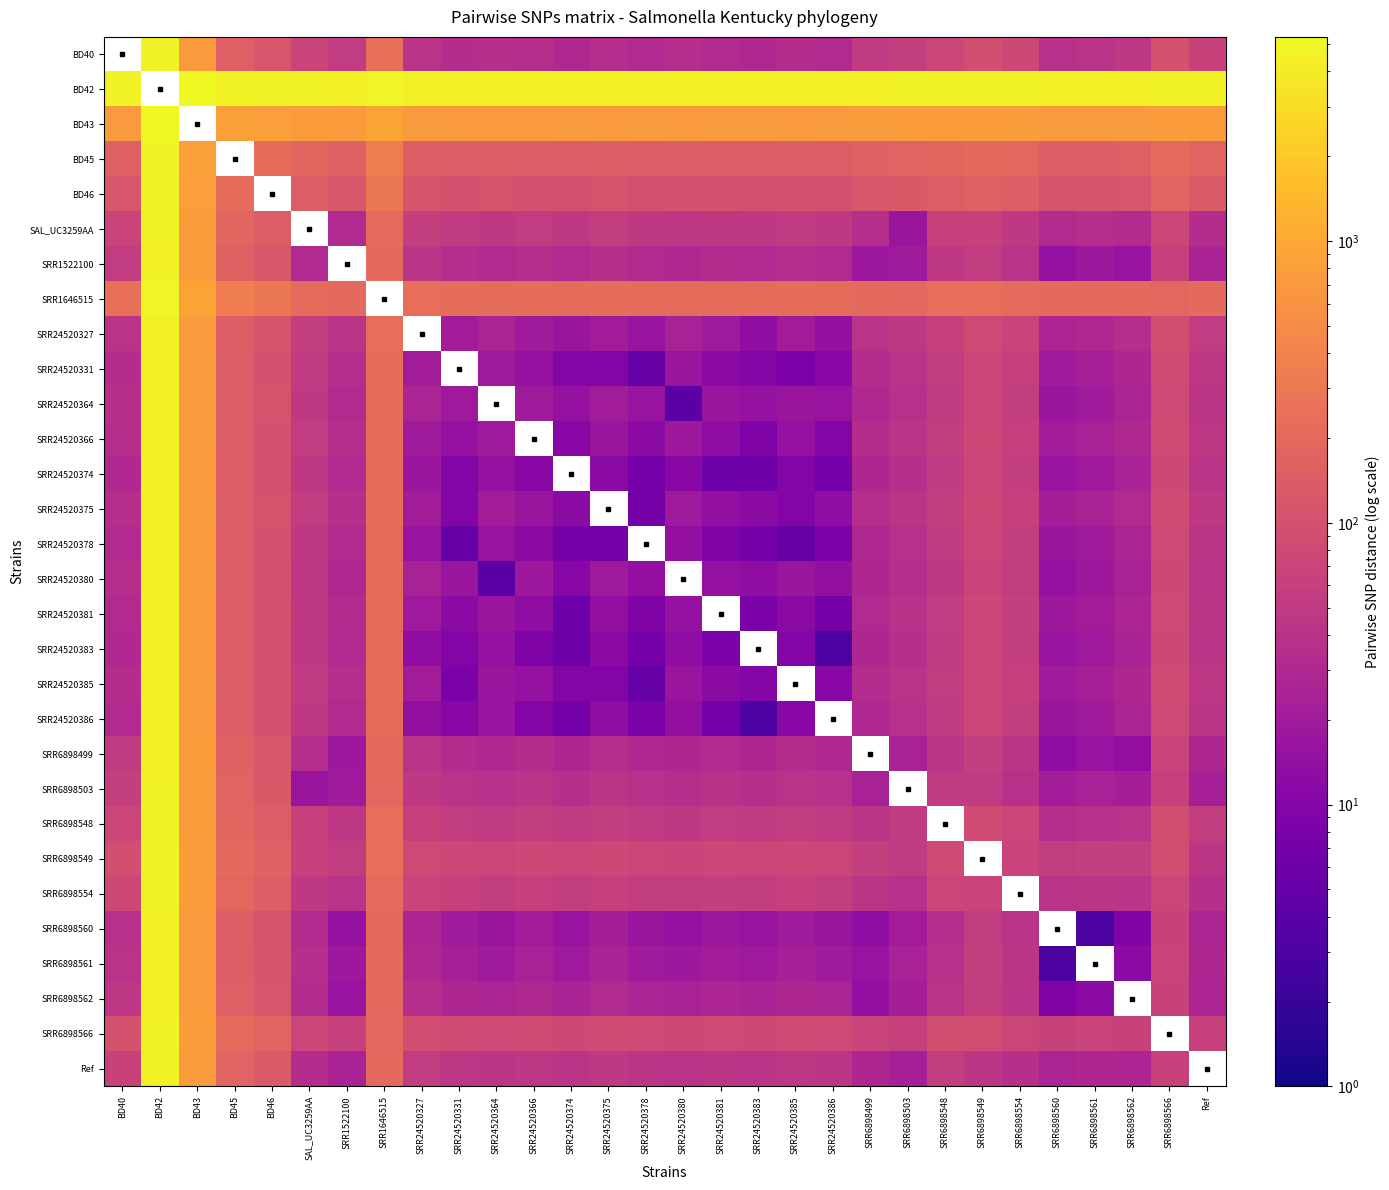

True or false: SRR6898549 has a value of 27.9 at SRR6898561.

False